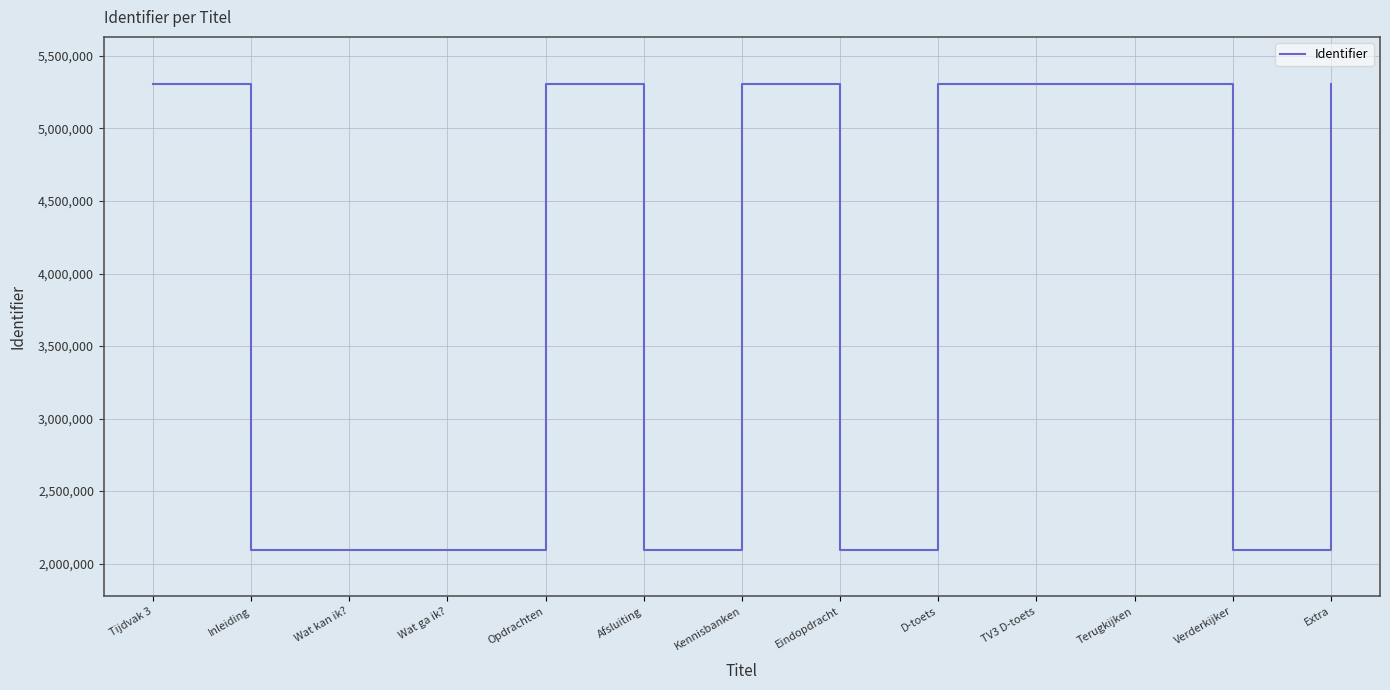

What is the difference between the maximum and minimum values?

3213837